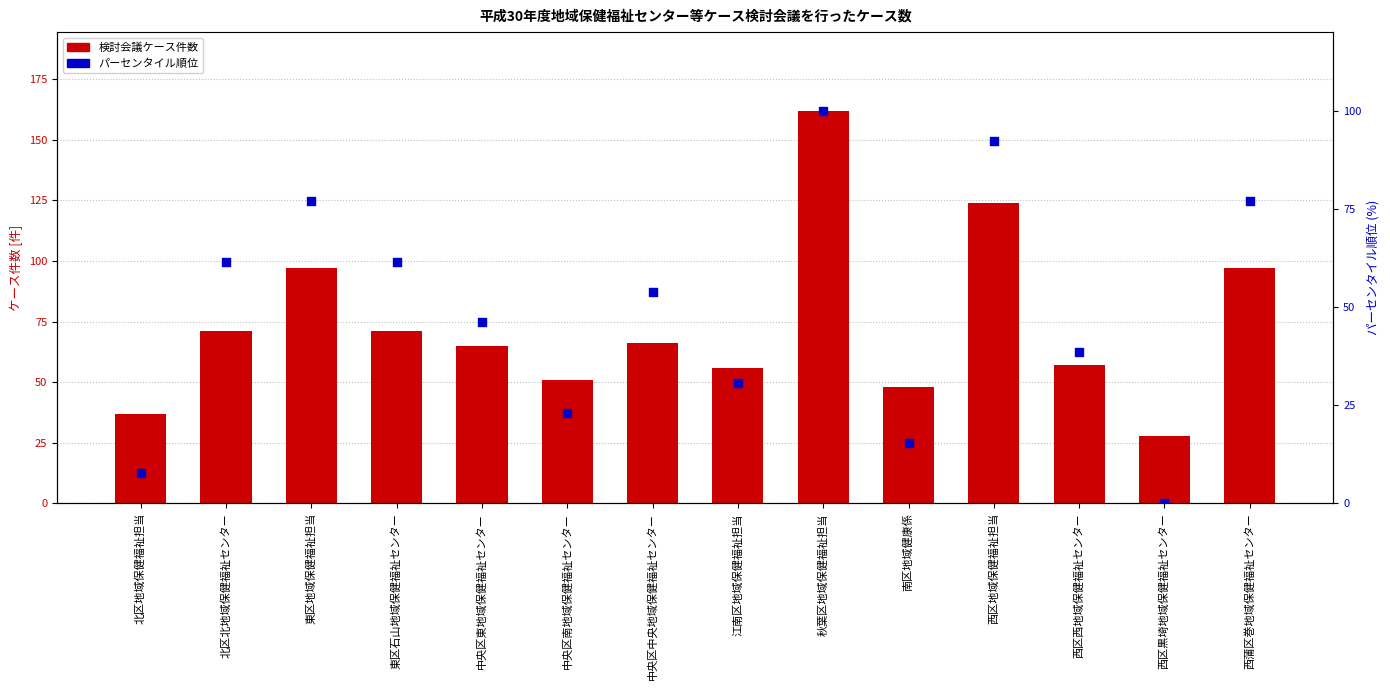

Which series has the largest total across all categories?

検討会議ケース件数